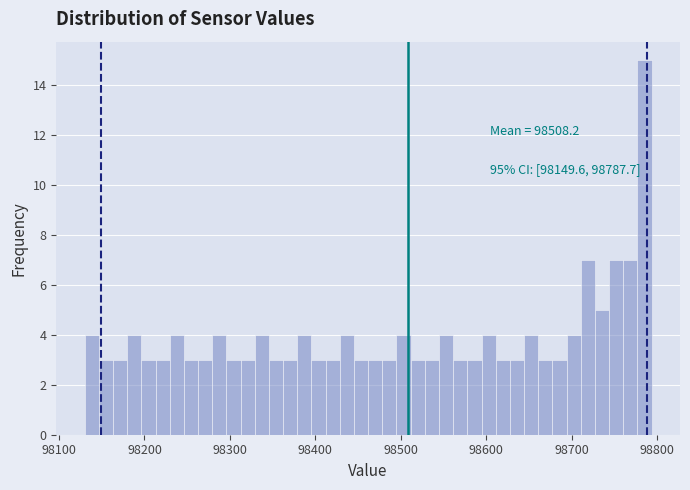

Read against the x-axis, roughly where is the centre of the tallest bar?

98790